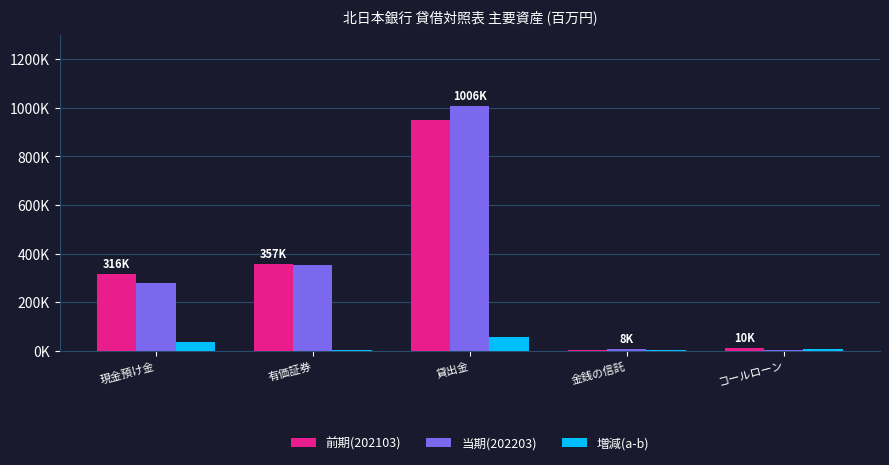

Reading right to left, list all the values displayed in this chart.

前期(202103): コールローン=10238	金銭の信託=4560	貸出金=950597	有価証券=357436	現金預け金=316346
当期(202203): コールローン=2816	金銭の信託=8437	貸出金=1006931	有価証券=354195	現金預け金=279161
増減(a-b): コールローン=7422	金銭の信託=3877	貸出金=56334	有価証券=3241	現金預け金=37185